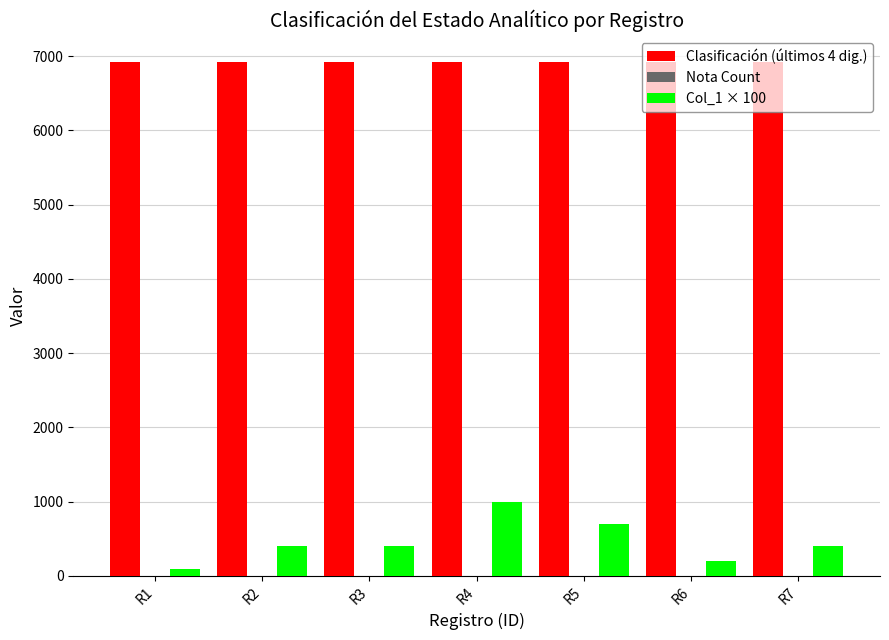

Which series has the largest total across all categories?

Clasificación (últimos 4 dig.)